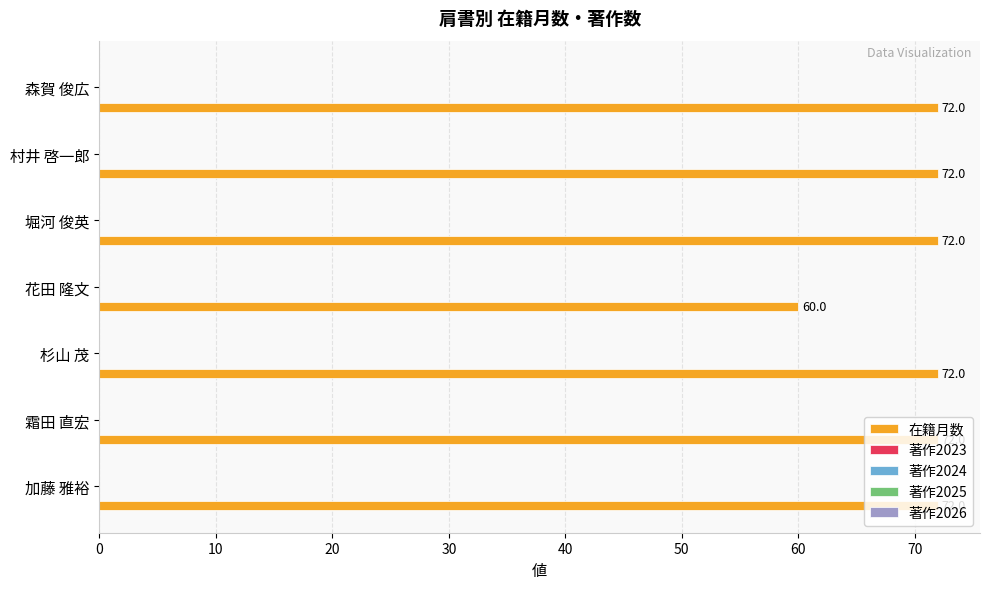

What is the minimum value shown in the chart?

60